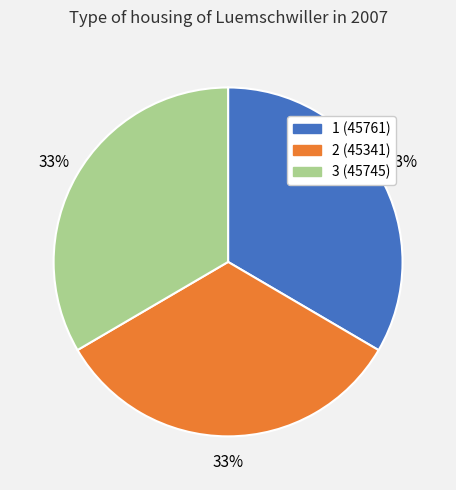

To the nearest percent, what portion does 1 represent?

33%